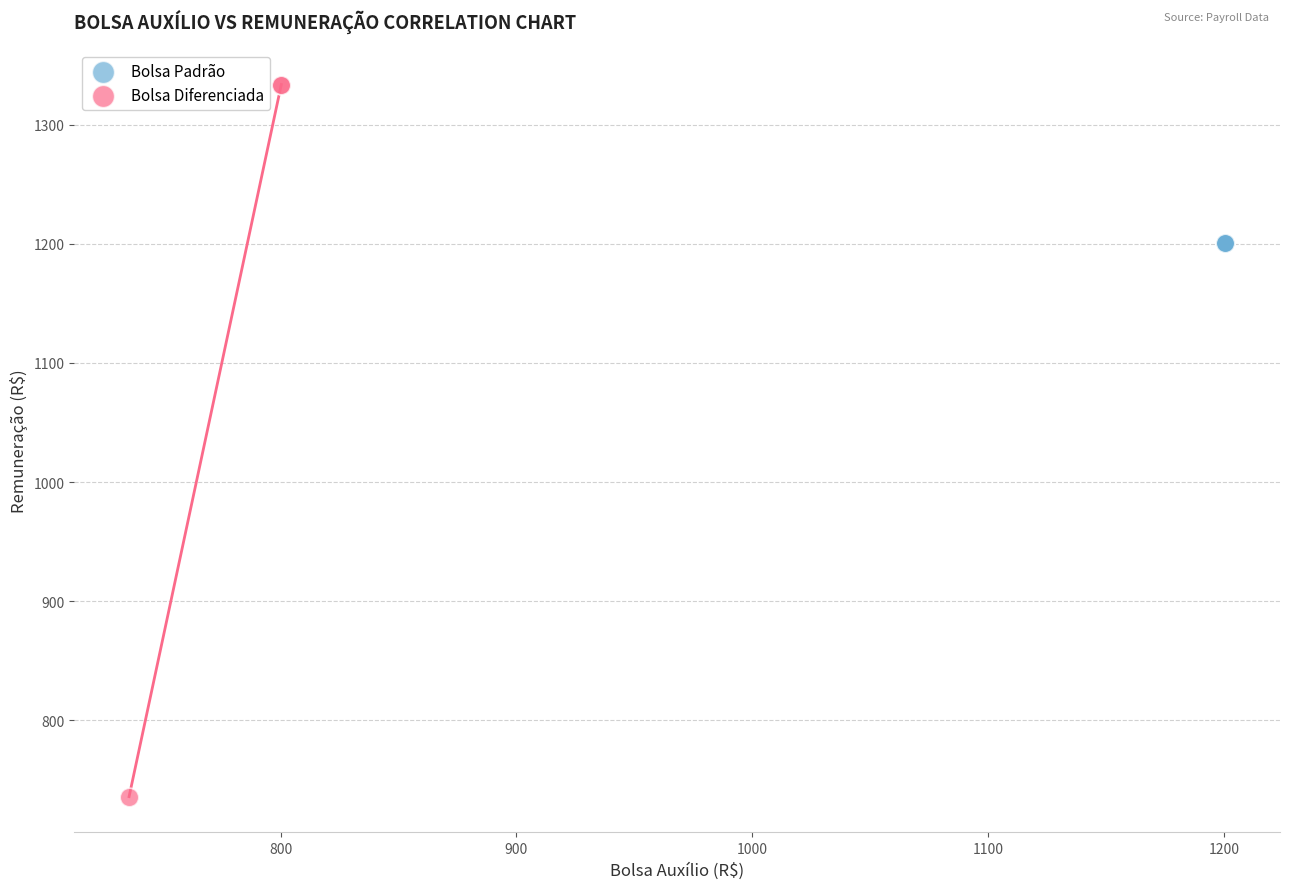

Which series contains the lowest Y value?

Bolsa Diferenciada